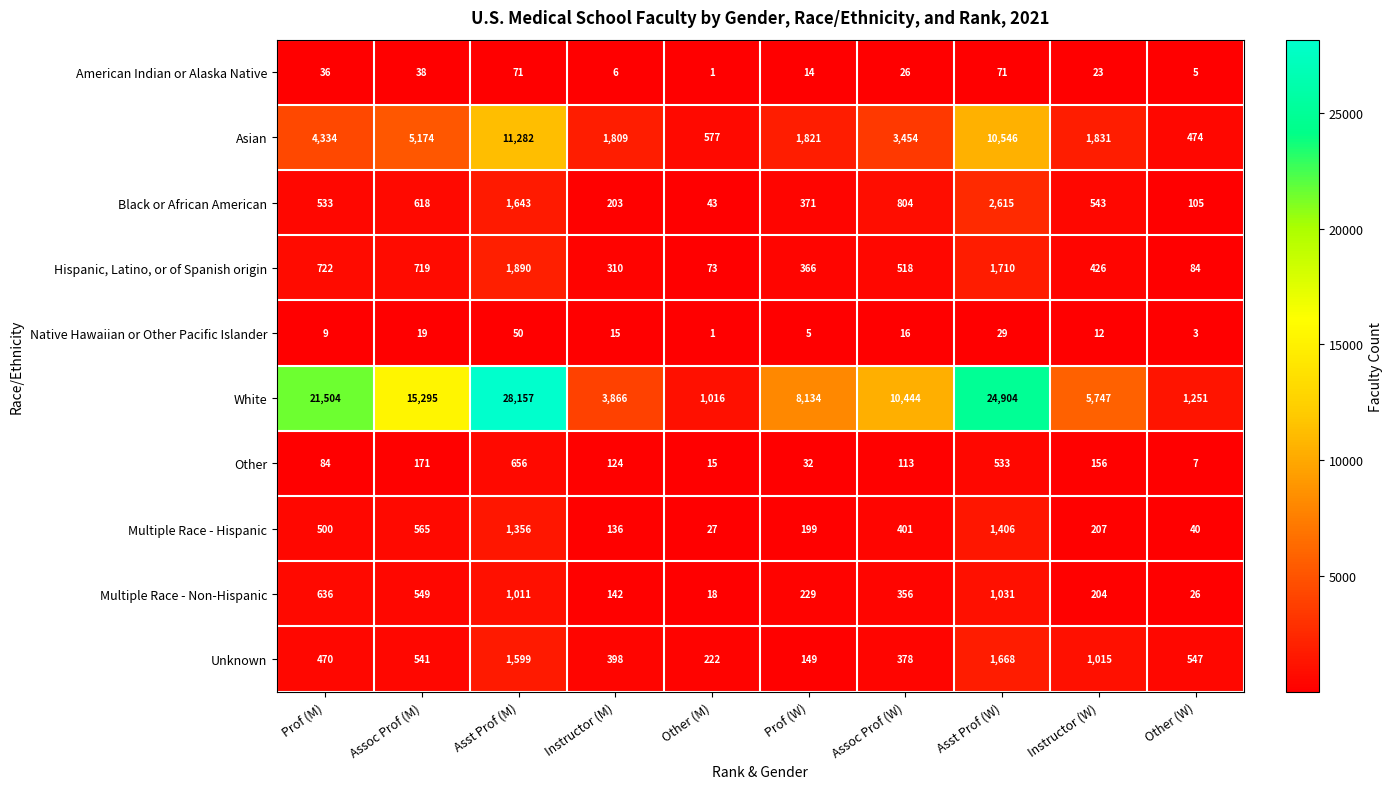

At which label is American Indian or Alaska Native closest to 36?

Prof (M)